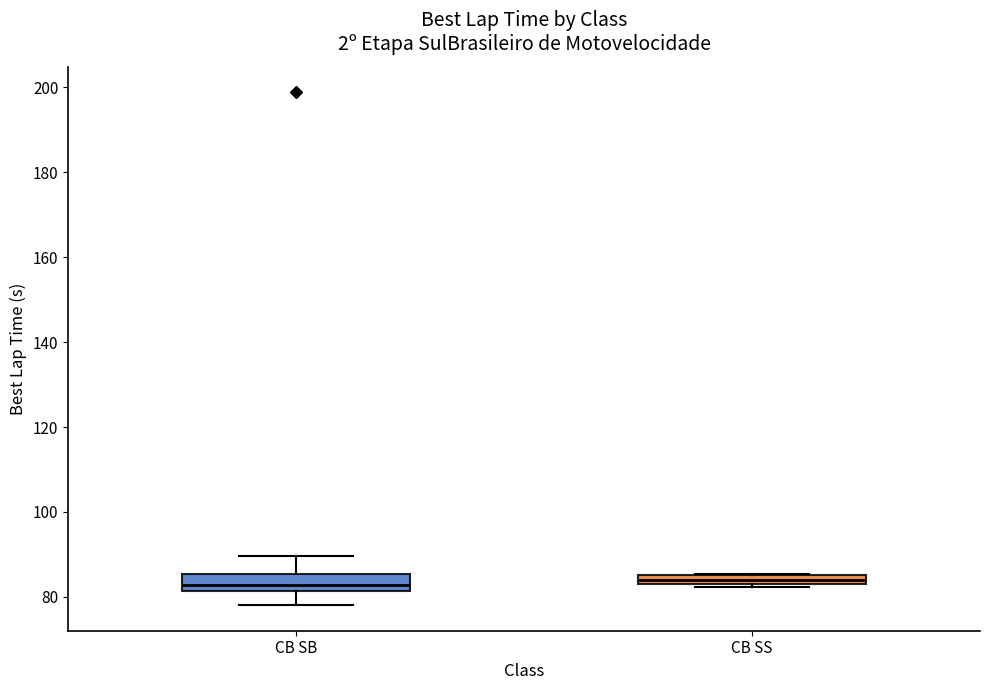

Where is the lower edge of the box for CB SS on the y-axis? The values are not printed on the chart, so give them approximately, as read against the axis.

84